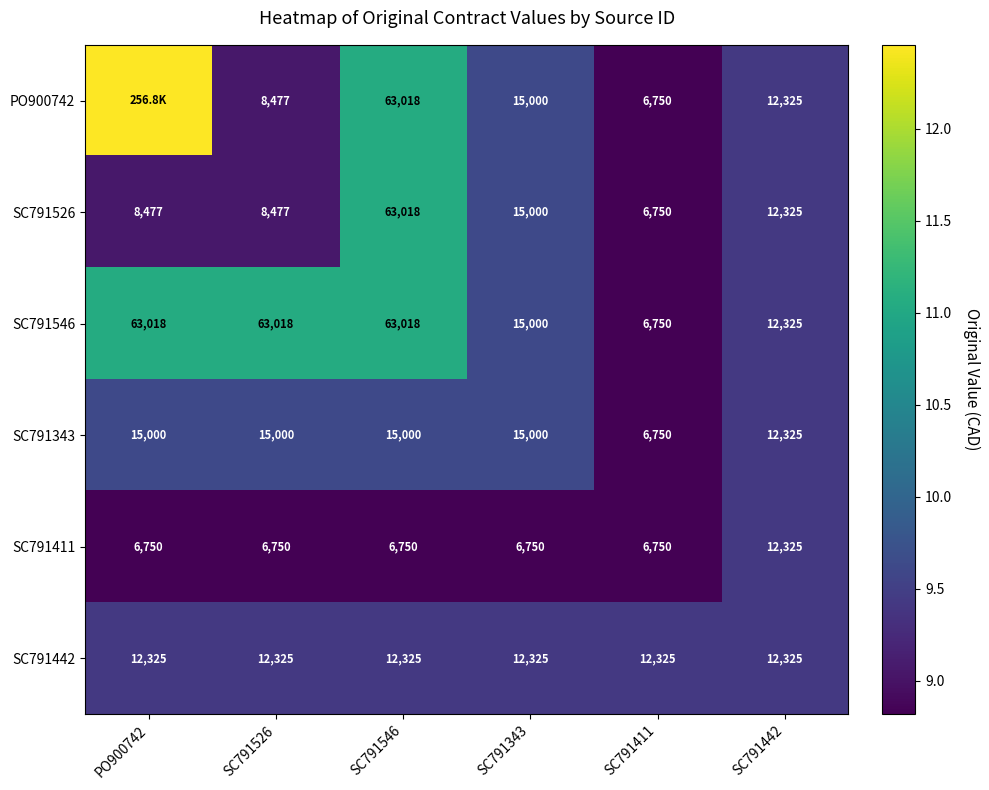

Between SC791343 and SC791442, which is larger?

SC791343